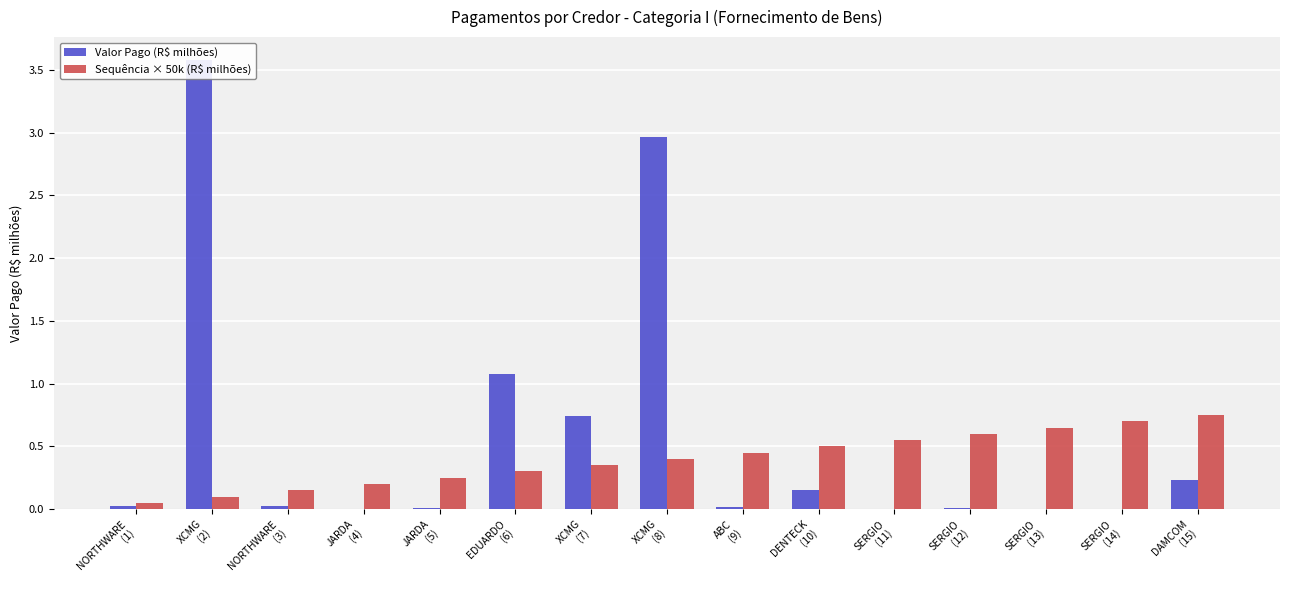

True or false: Sequência × 50k (R$ milhões) has a value of 0.6 at SERGIO
(11).

True